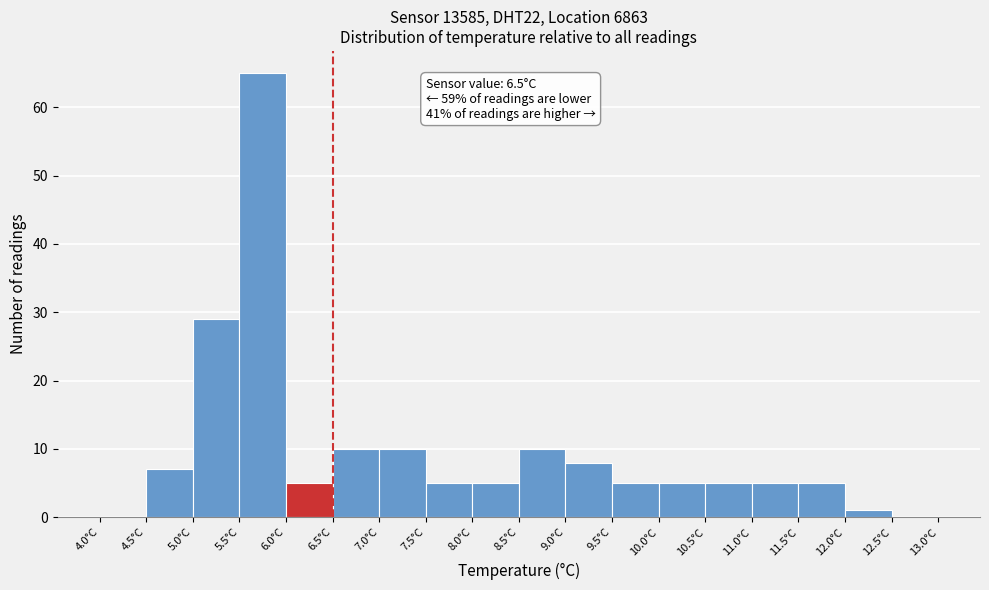

Which range on the x-axis has the tallest bar?

5.5 to 6.0